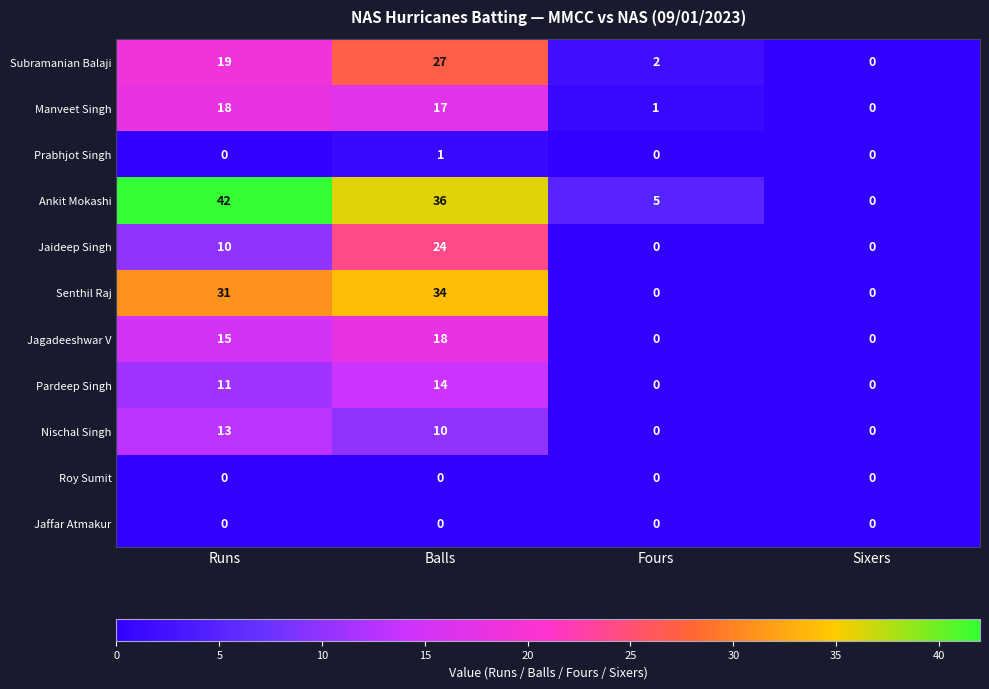

At which category is the sum across all series the highest?

Balls